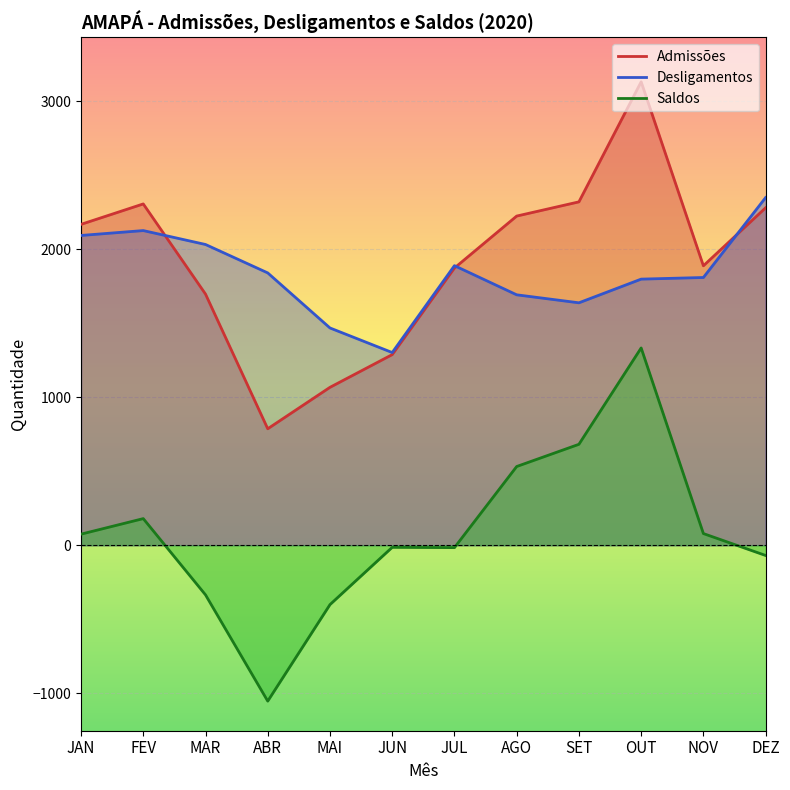

What is the label of the 8th point from the left?

AGO